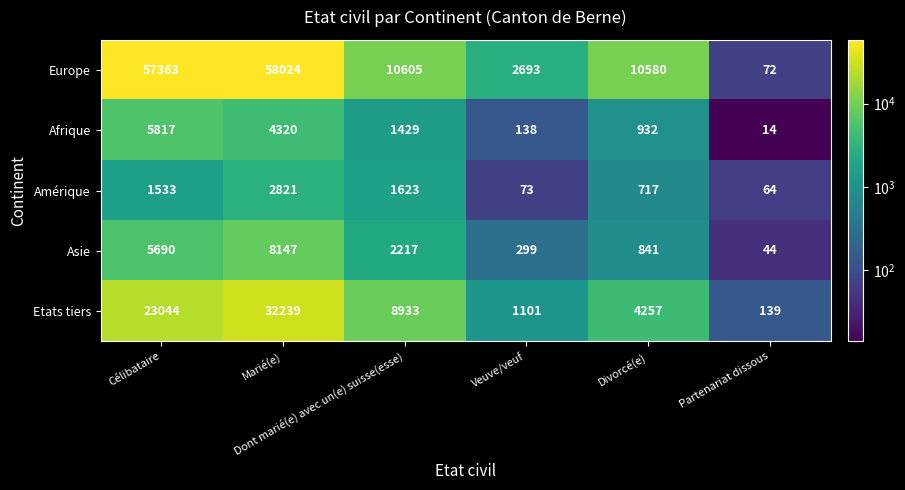

How many distinct data groups are displayed?

5